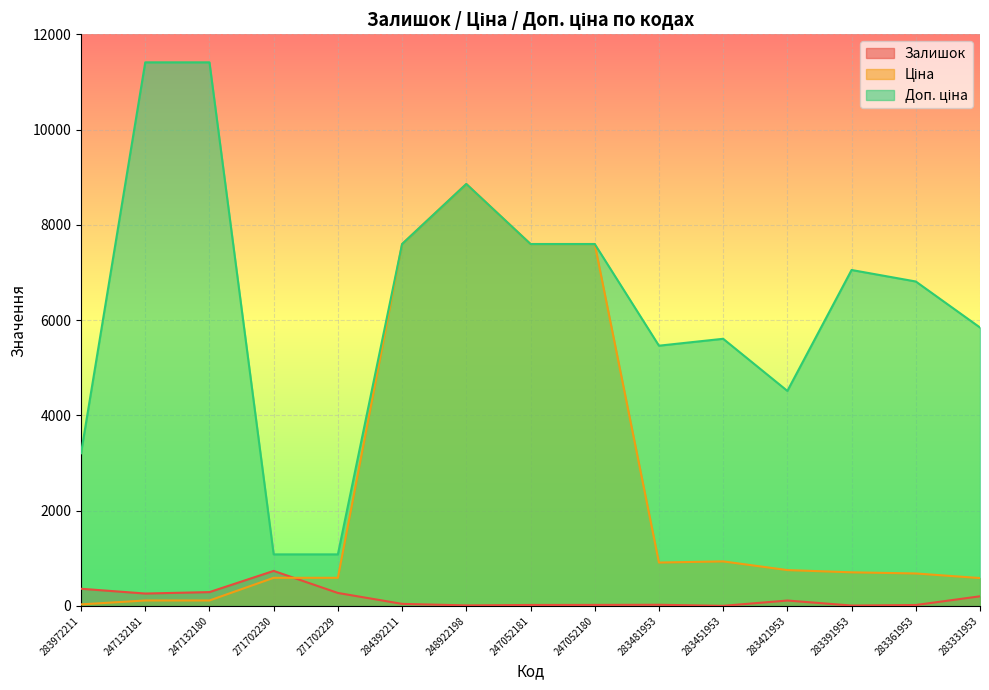

Where is the first local maximum for Залишок?

271702230